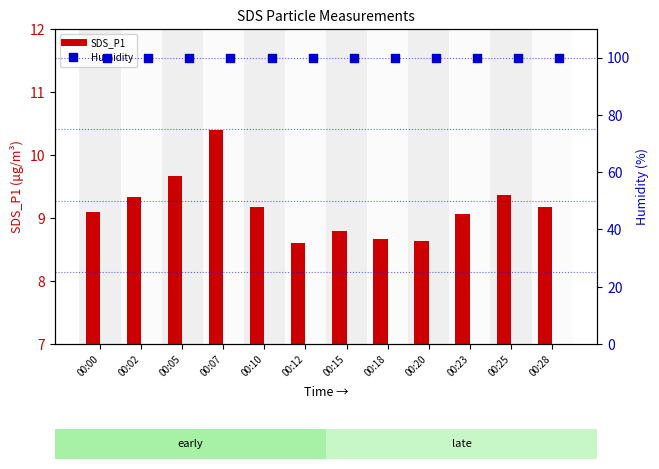

What is the total value across all series at 00:23?

109.0